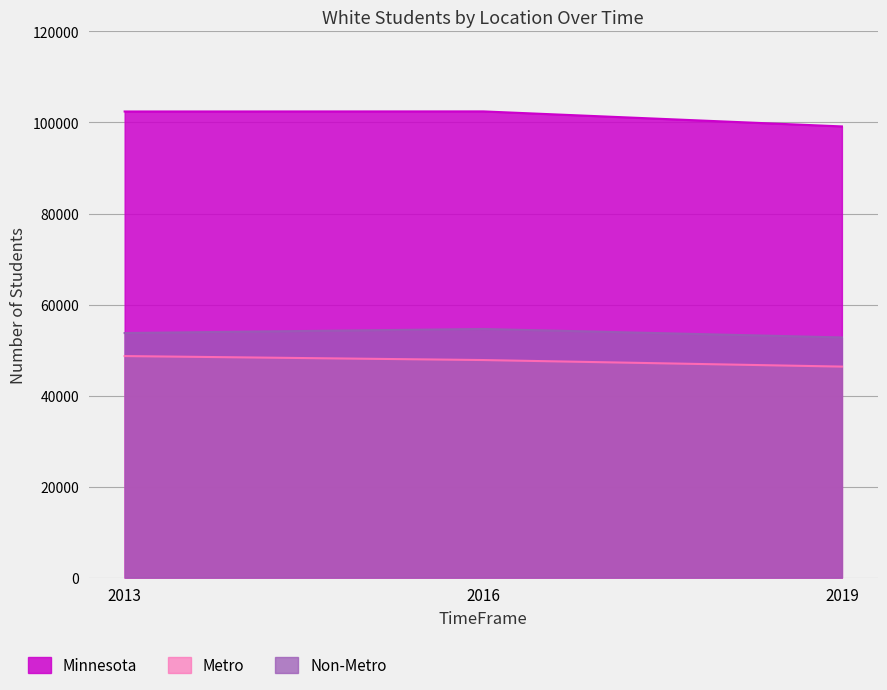

True or false: Metro has a value of 48679 at 2013.

True